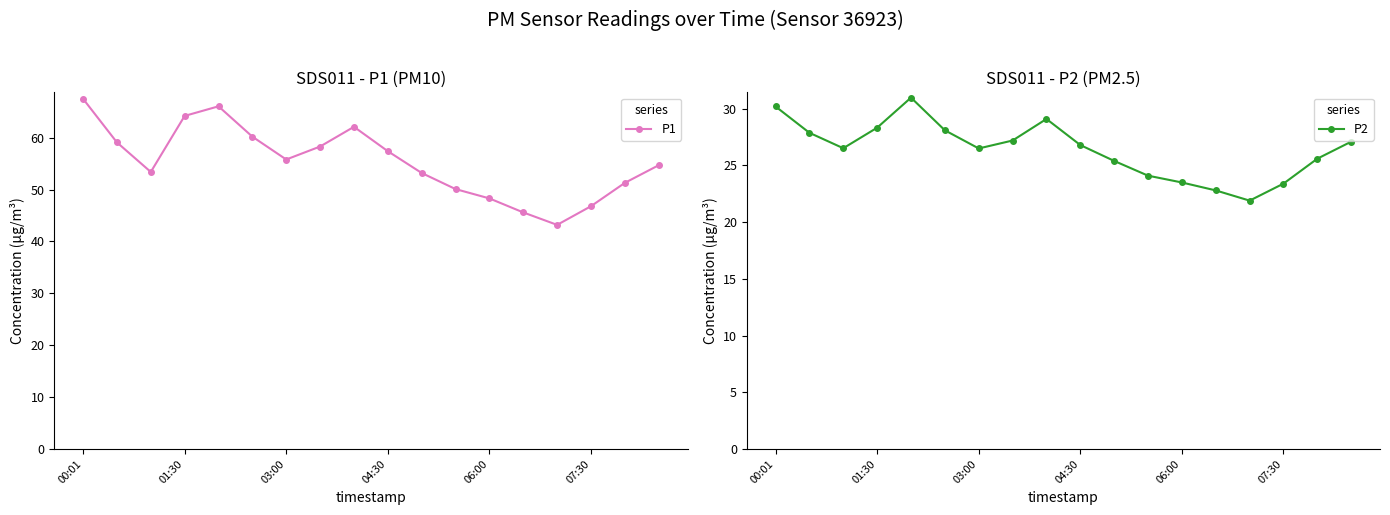

True or false: P1 and P2 cross at least once.

False